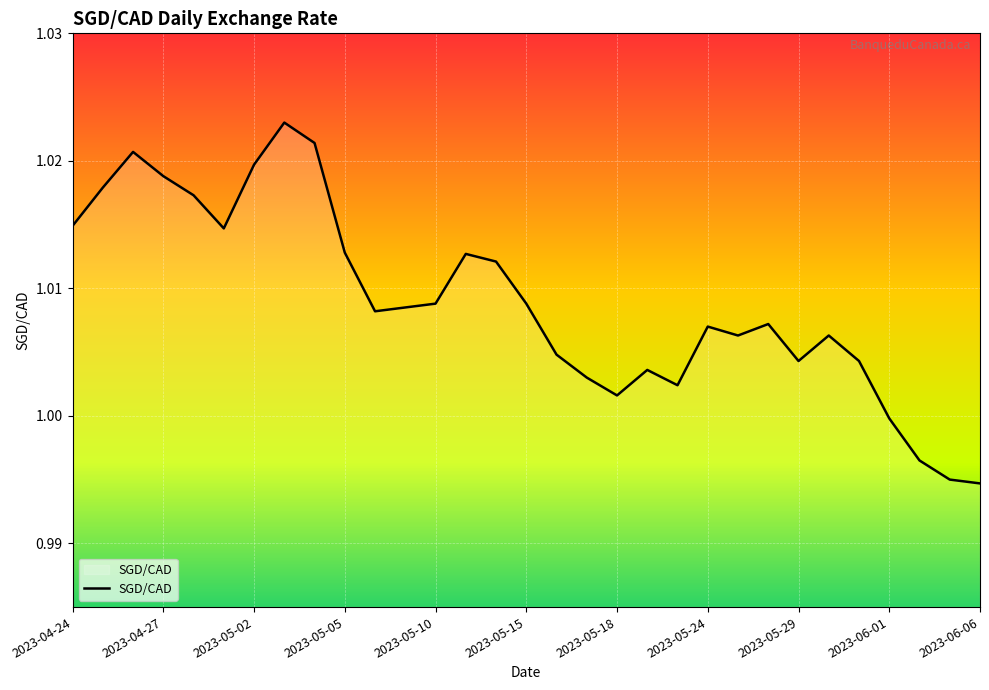

What is the label of the 7th point from the left?

2023-05-02